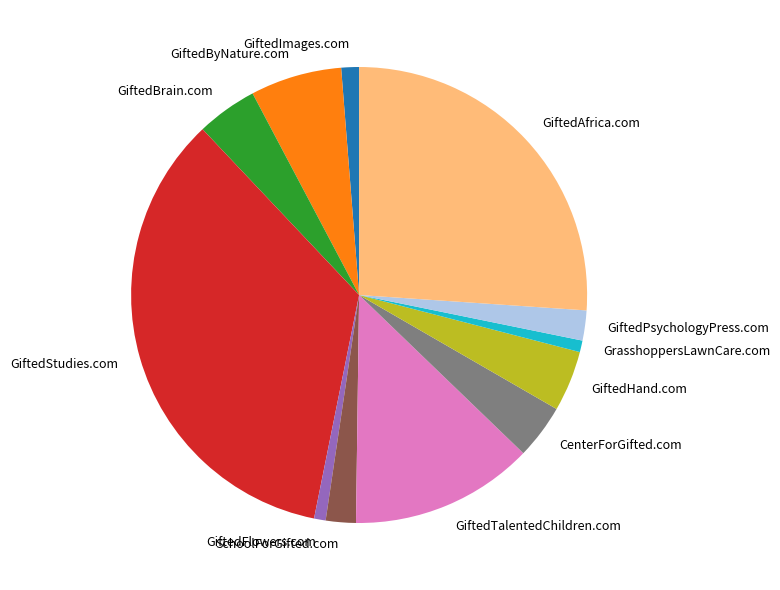

Count the number of slices in the pie.

12